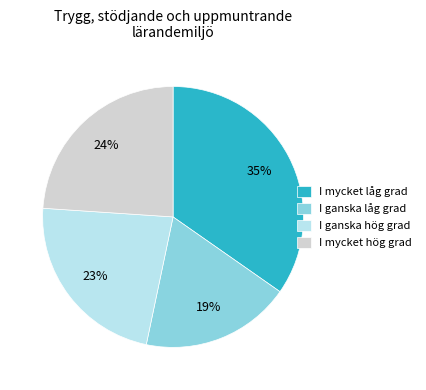

To the nearest percent, what portion does I mycket hög grad represent?

24%